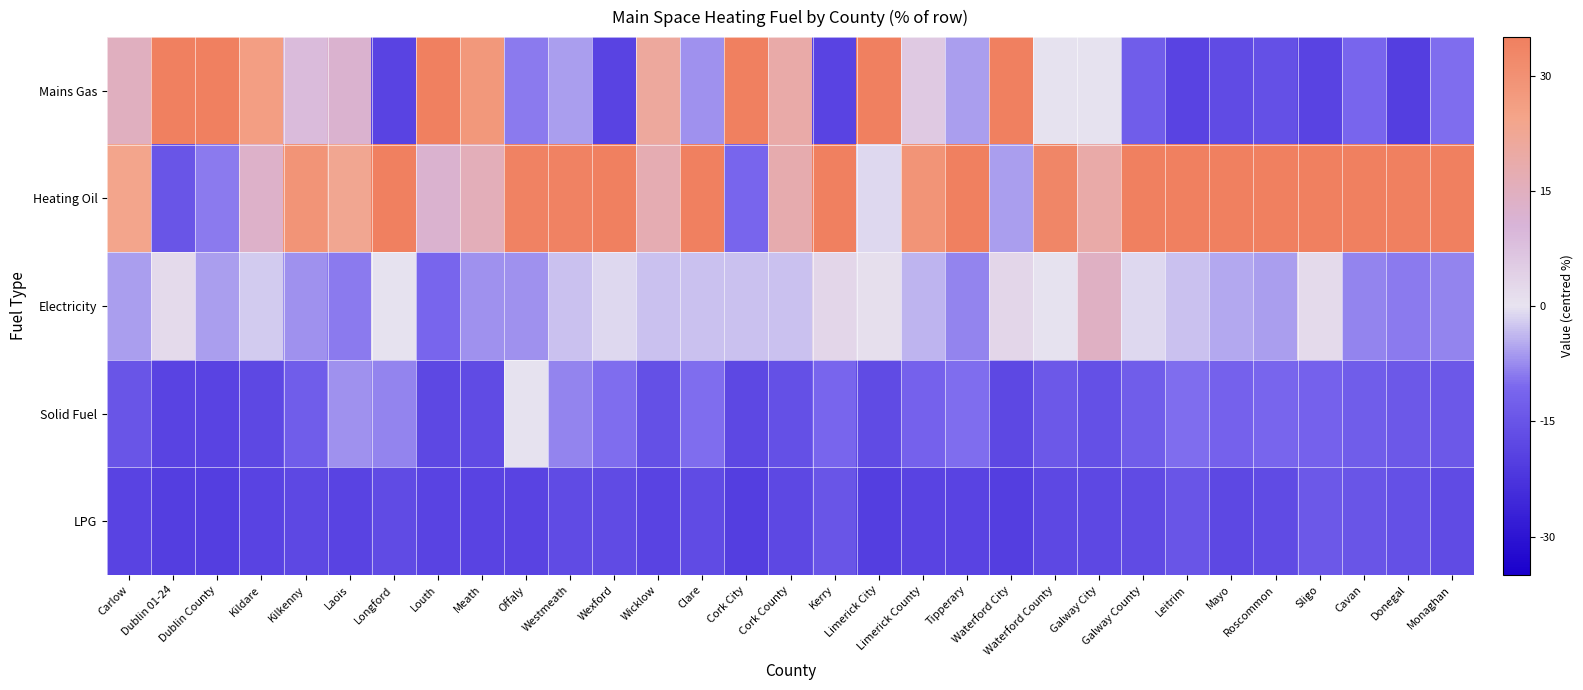

At how many categories does at least one series exceed 37?

16